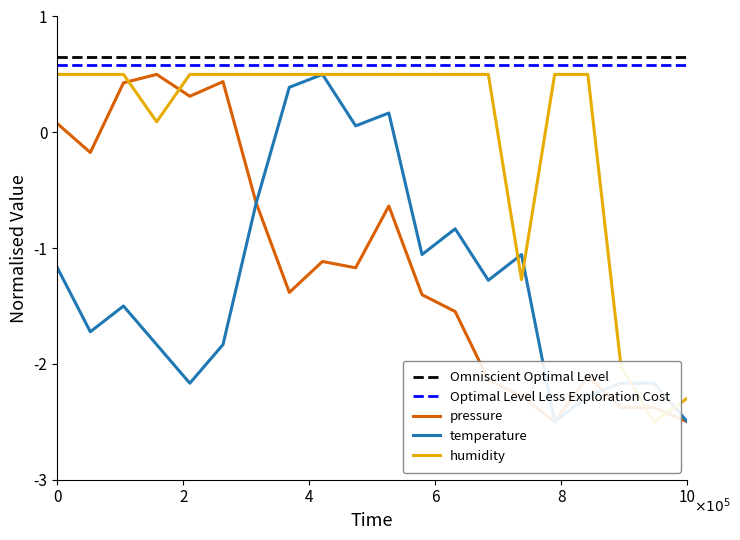

True or false: pressure has more than 2 interior local peaks.

True